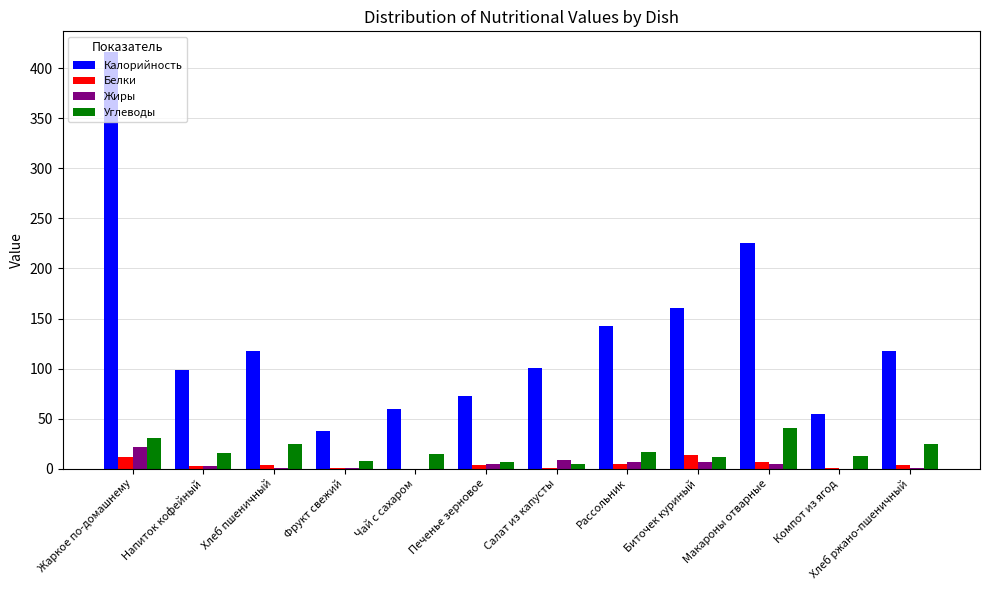

At which label does Калорийность reach its peak?

Жаркое по-домашнему